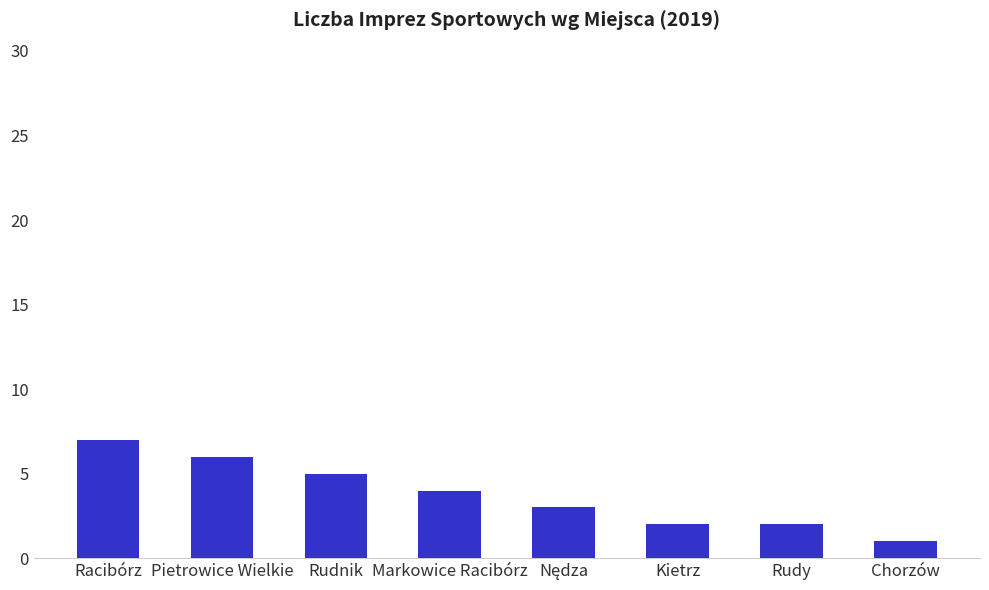

What is the ratio of the value at Markowice Racibórz to the value at Rudnik?

0.8